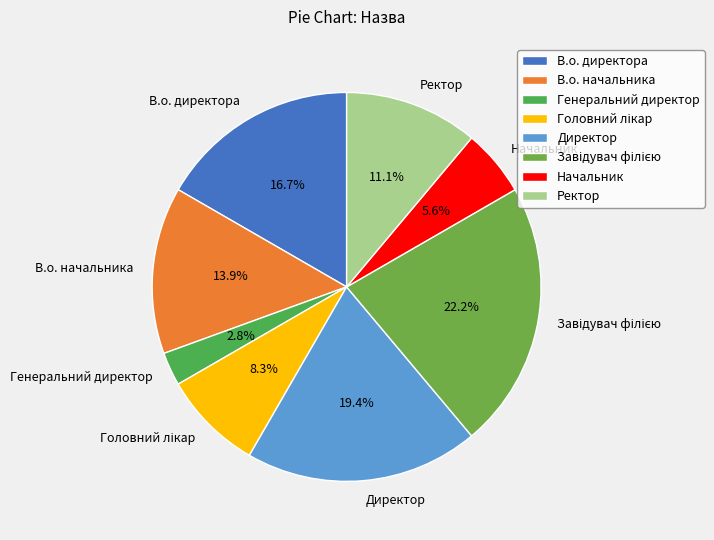

How many segments does this pie chart have?

8